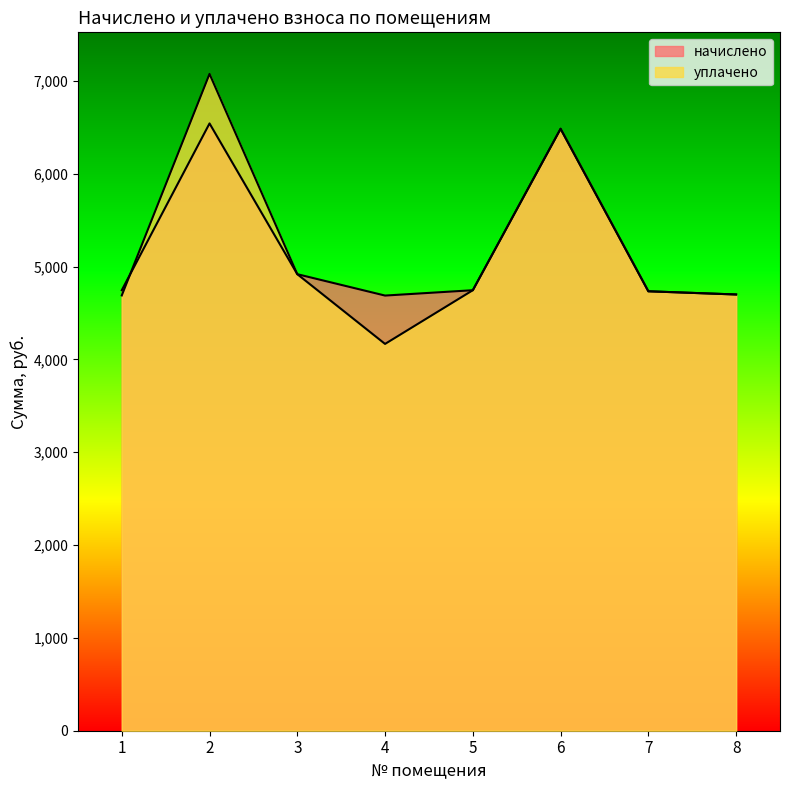

Between 6 and 7, which is larger?

6